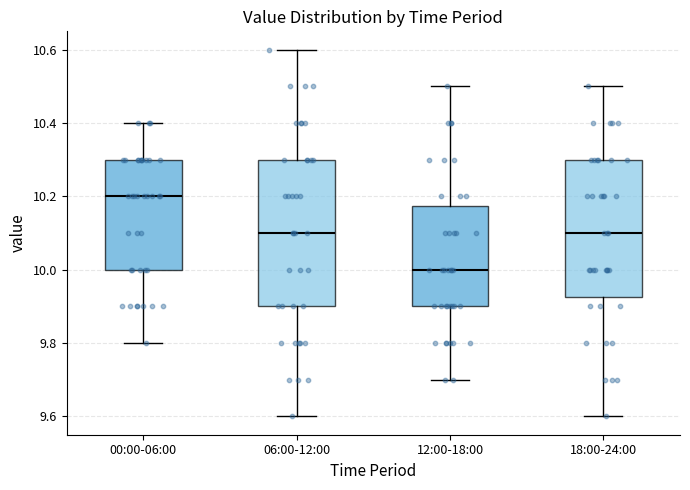

Reading left to right, transcribe this box plot: for each box, give where its median line is, the range the box spans, and where its two whiskers end, as read against the y-axis. The values are not printed on the chart, so give them approximately, as read against the axis.

00:00-06:00: median 10.20, box 10.00 to 10.30, whiskers 9.80 to 10.40
06:00-12:00: median 10.10, box 9.90 to 10.30, whiskers 9.60 to 10.60
12:00-18:00: median 10.00, box 9.90 to 10.18, whiskers 9.70 to 10.50
18:00-24:00: median 10.10, box 9.92 to 10.30, whiskers 9.60 to 10.50